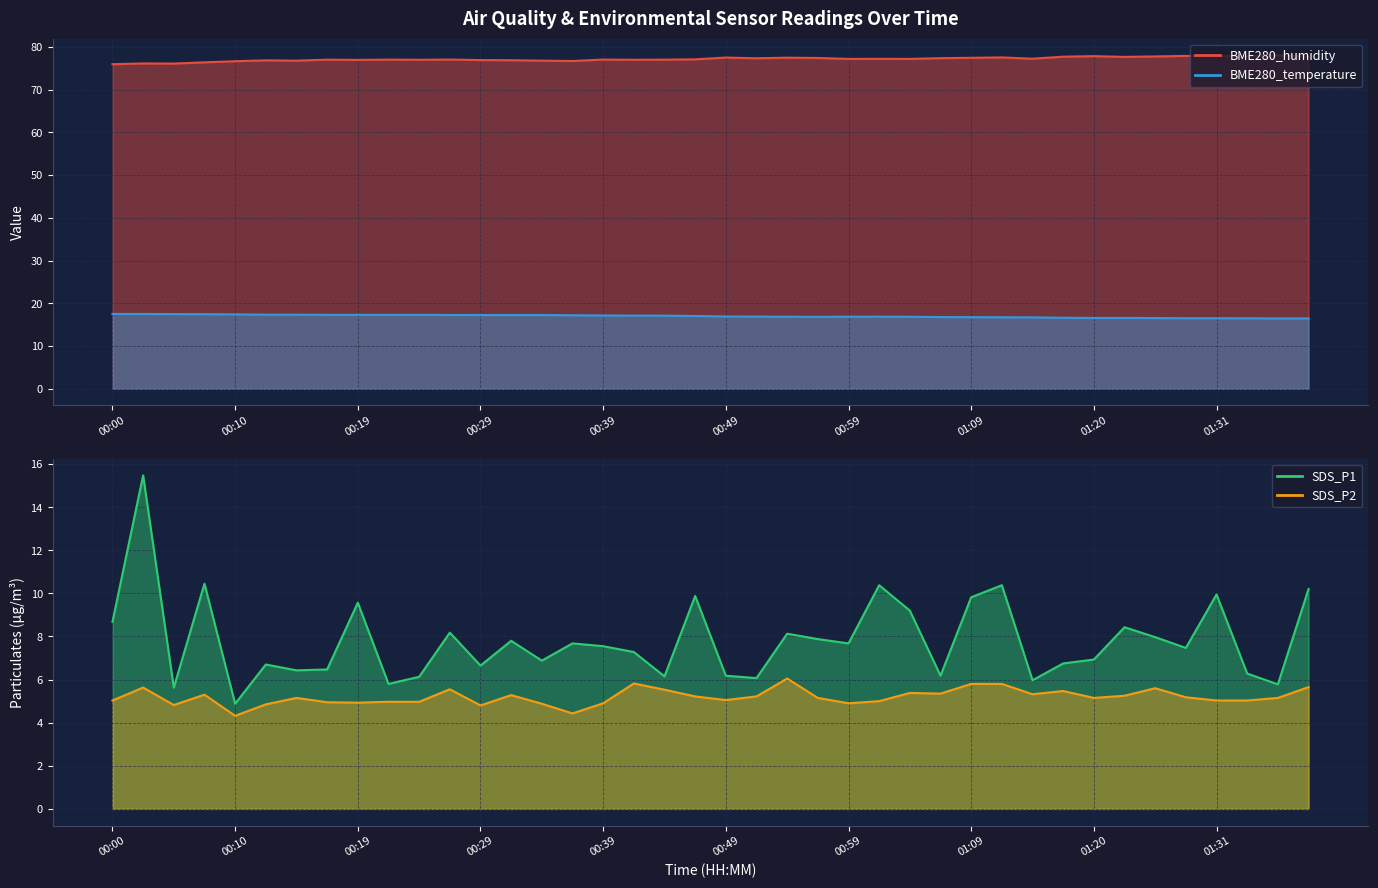

How many distinct data groups are displayed?

4